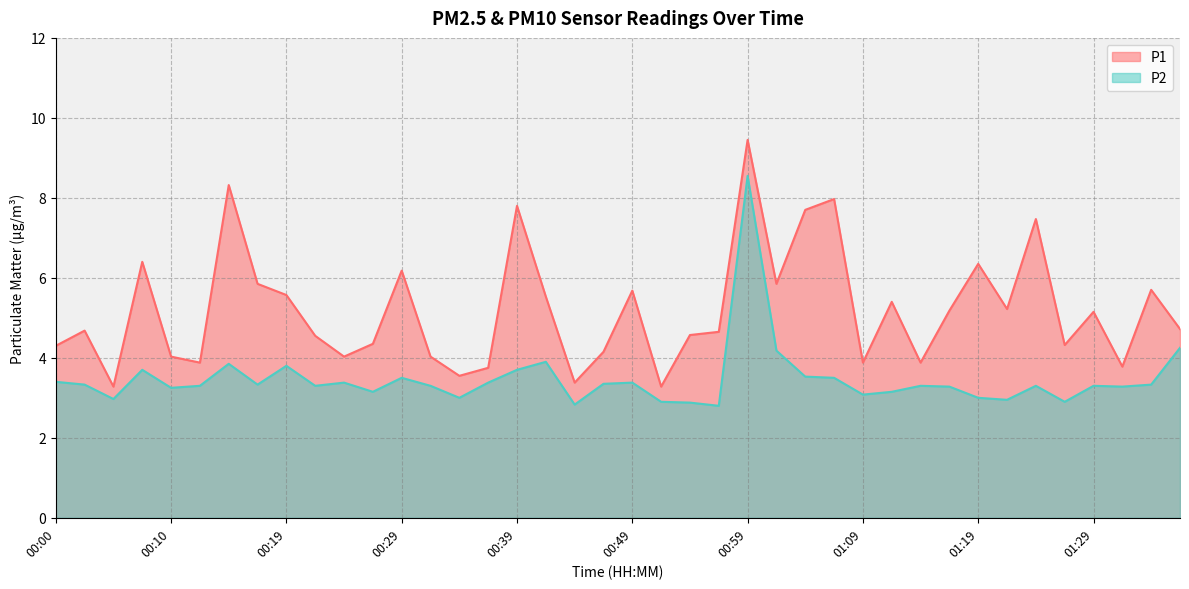

At which category is the sum across all series the highest?

00:59